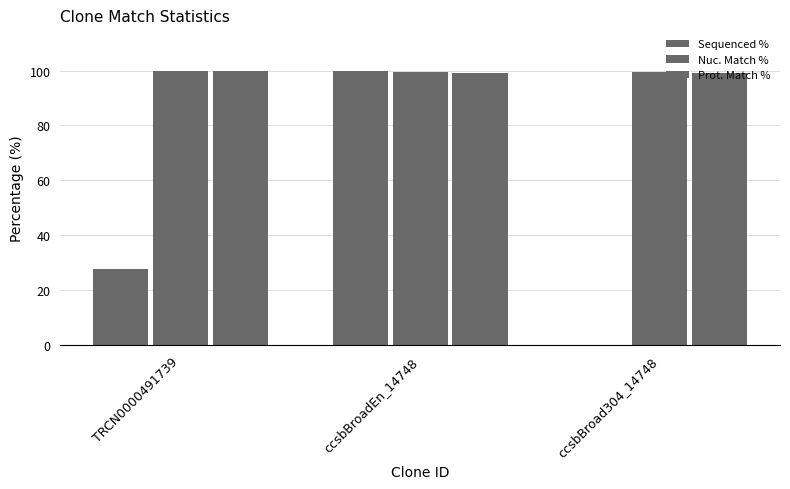

How many groups of bars are there?

3